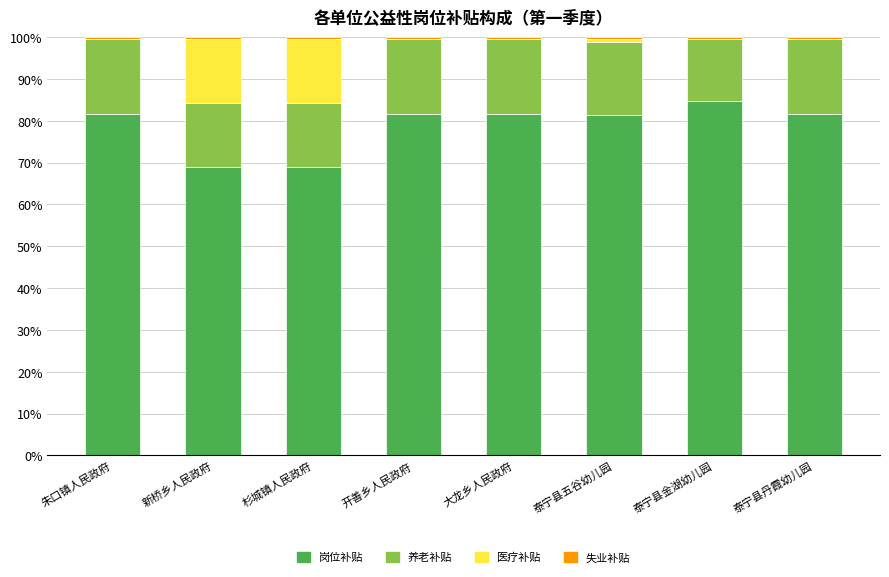

True or false: 岗位补贴 has a value of 69.0 at 新桥乡人民政府.

True